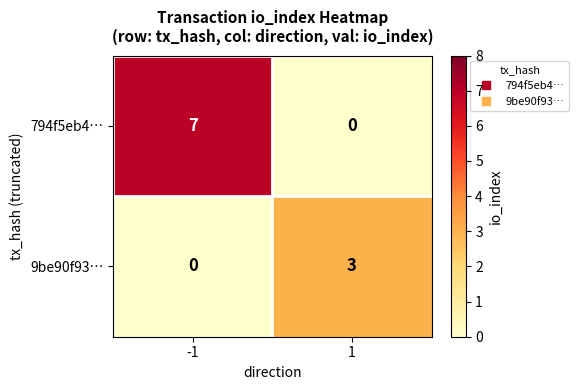

Rank the series by their maximum value, from lowest to highest.

9be90f93…, 794f5eb4…